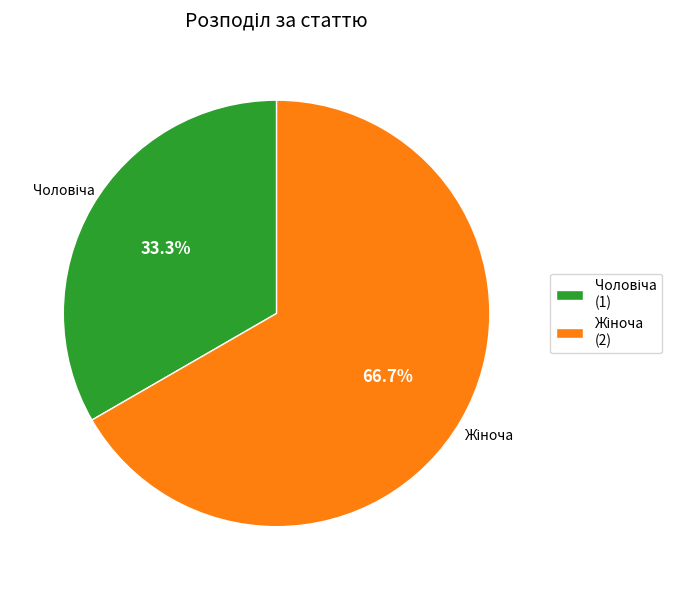

Is there any slice that represents more than half of the pie?

Yes